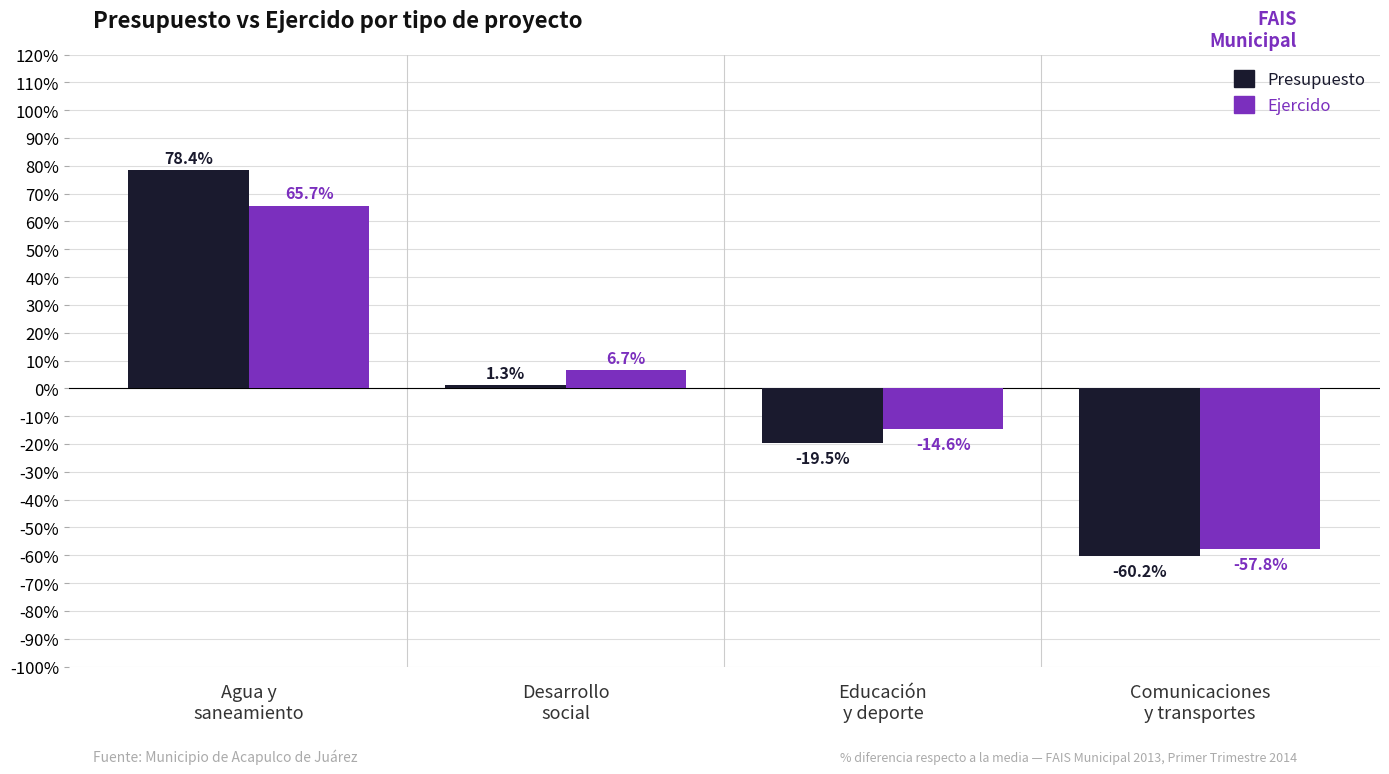

What is the difference between the maximum and second lowest values in the Presupuesto series?

97.9